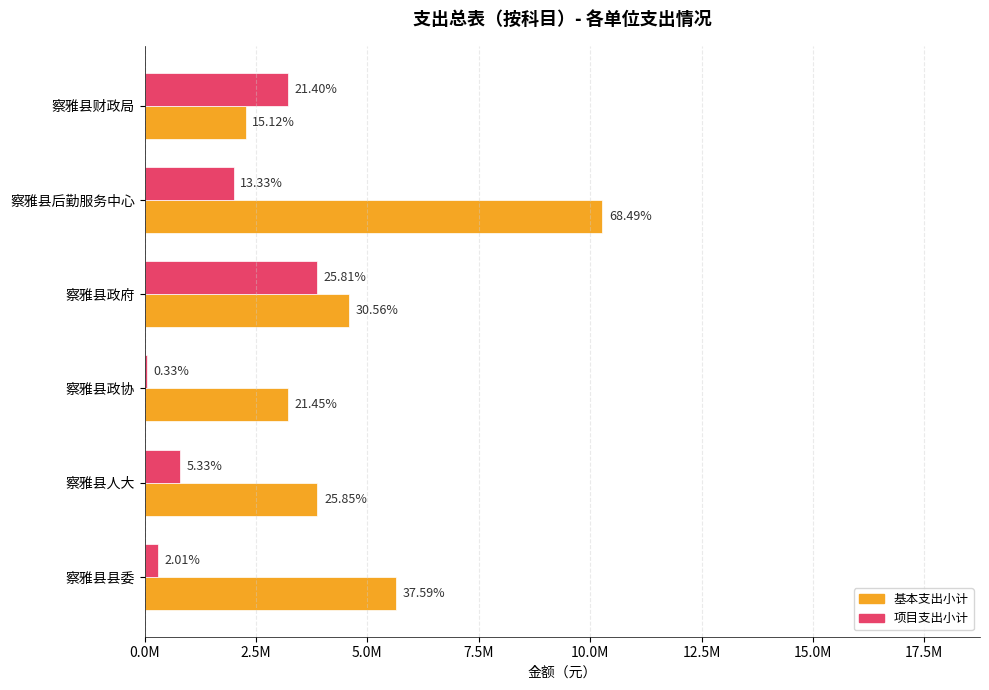

What are all the series names shown in the legend?

基本支出小计, 项目支出小计